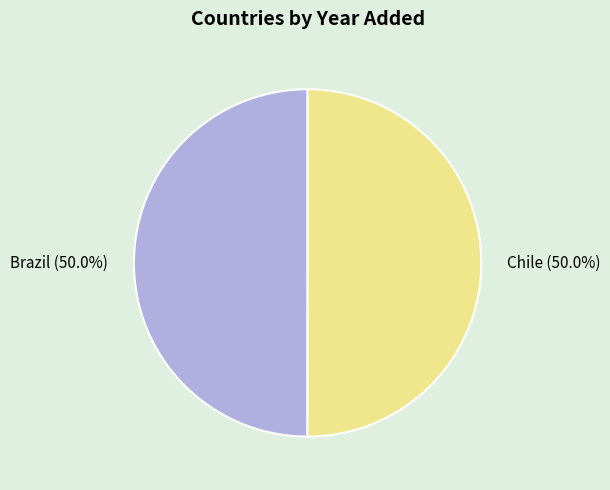

To the nearest percent, what percentage of the pie is Brazil?

50%